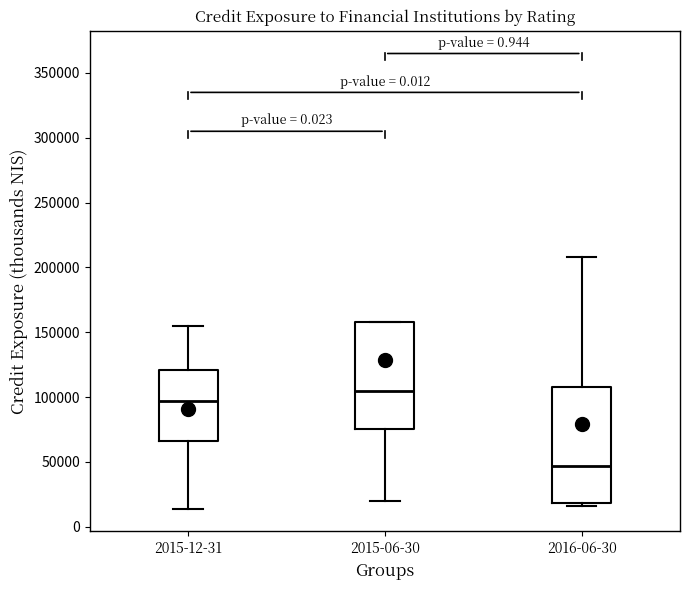

Reading left to right, transcribe this box plot: for each box, give where its median line is, the range the box spans, and where its two whiskers end, as read against the y-axis. The values are not printed on the chart, so give them approximately, as read against the axis.

2015-12-31: median 95000, box 65000 to 120000, whiskers 15000 to 155000
2015-06-30: median 105000, box 75000 to 160000, whiskers 20000 to 160000
2016-06-30: median 45000, box 20000 to 110000, whiskers 15000 to 210000